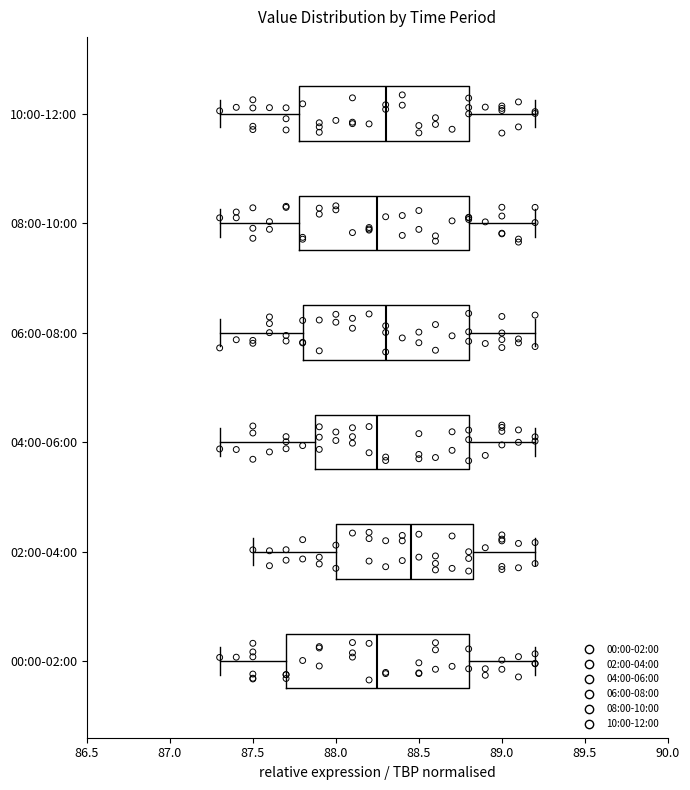

Reading bottom to top, read every box against the x-axis: the position of its median line, the range the box covers, and the ends of its whiskers. The values are not printed on the chart, so give them approximately, as read against the axis.

00:00-02:00: median 88.25, box 87.70 to 88.80, whiskers 87.30 to 89.20
02:00-04:00: median 88.45, box 88.00 to 88.85, whiskers 87.50 to 89.20
04:00-06:00: median 88.25, box 87.90 to 88.80, whiskers 87.30 to 89.20
06:00-08:00: median 88.30, box 87.80 to 88.80, whiskers 87.30 to 89.20
08:00-10:00: median 88.25, box 87.80 to 88.80, whiskers 87.30 to 89.20
10:00-12:00: median 88.30, box 87.80 to 88.80, whiskers 87.30 to 89.20